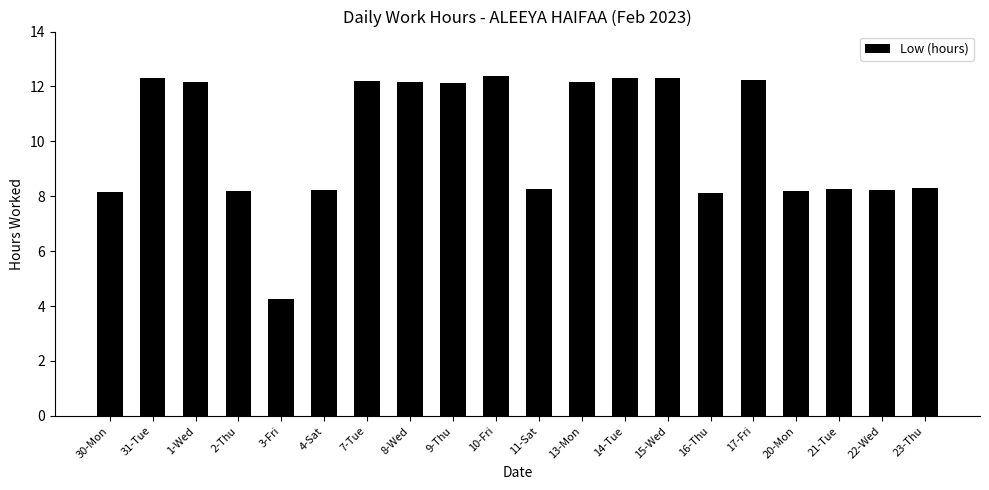

What is the ratio of the value at 13-Mon to the value at 11-Sat?

1.5